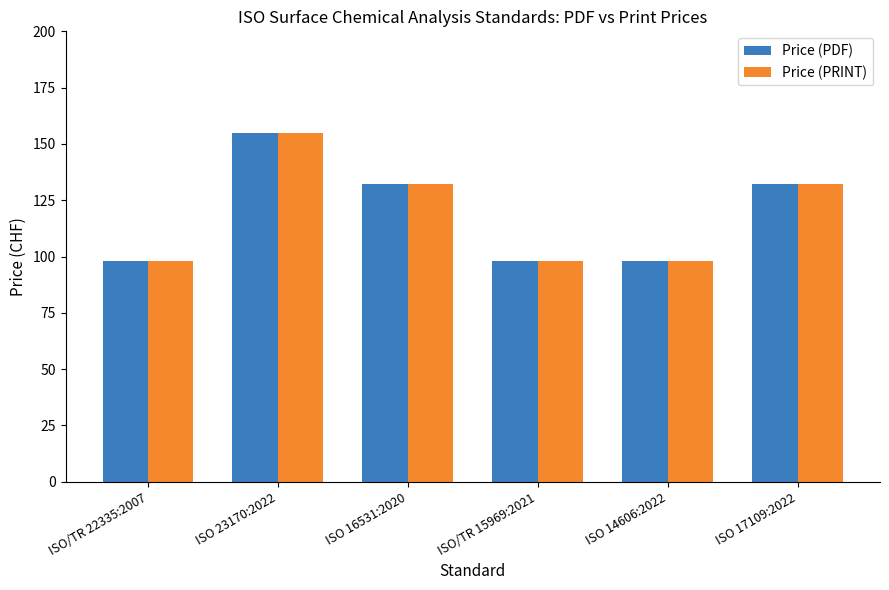

What is the value of the Price (PDF) bar at the 4th from the left?

98